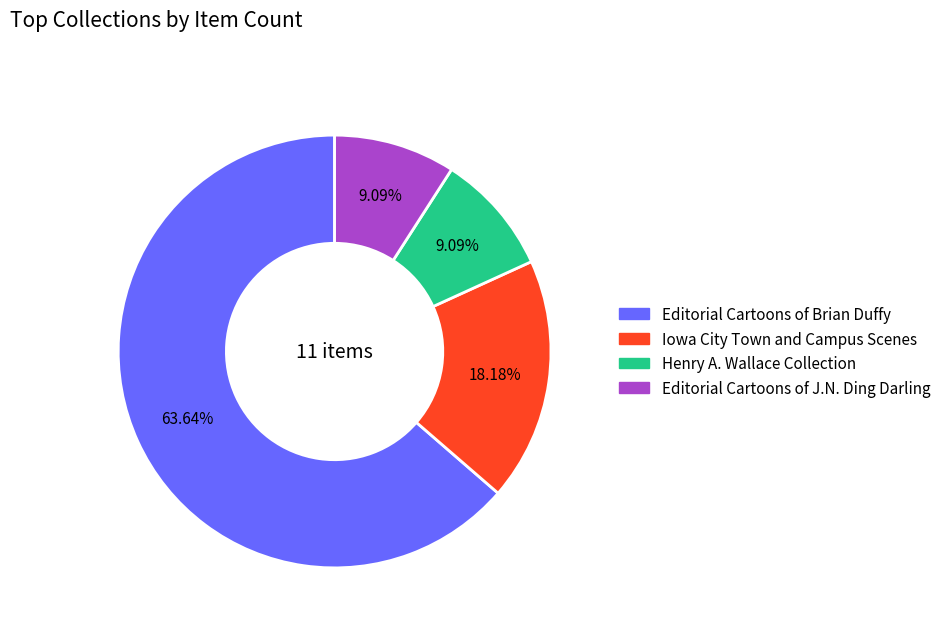

Is there any slice that represents more than half of the pie?

Yes